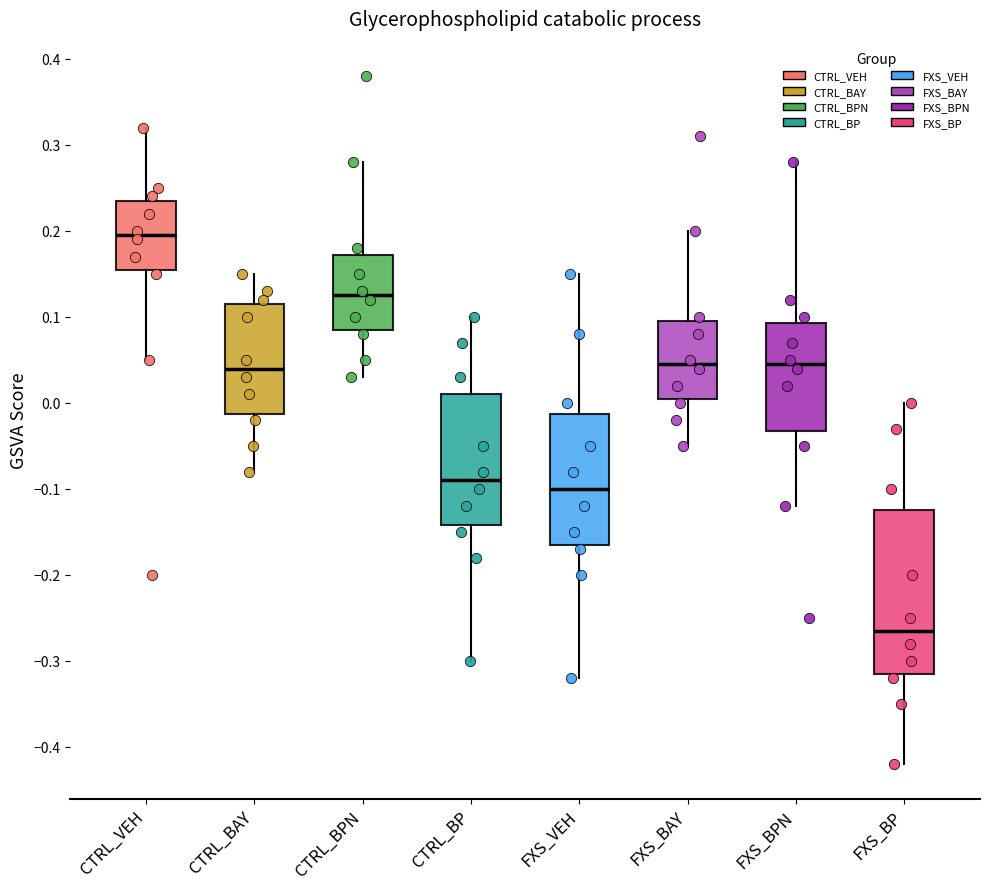

Comparing the boxes themselves (not the whiskers), which one is the tallest?

FXS_BP